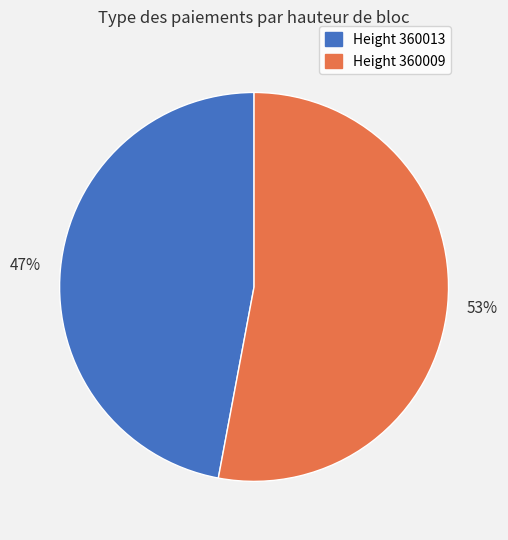

Is it true that Height 360009 is 53% of the pie?

True